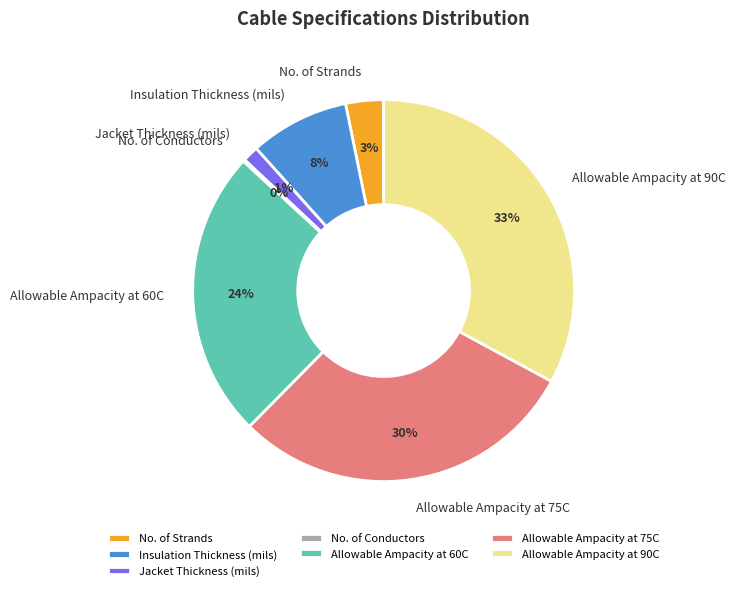

Do No. of Strands and Jacket Thickness (mils) together represent more than half of the pie?

No